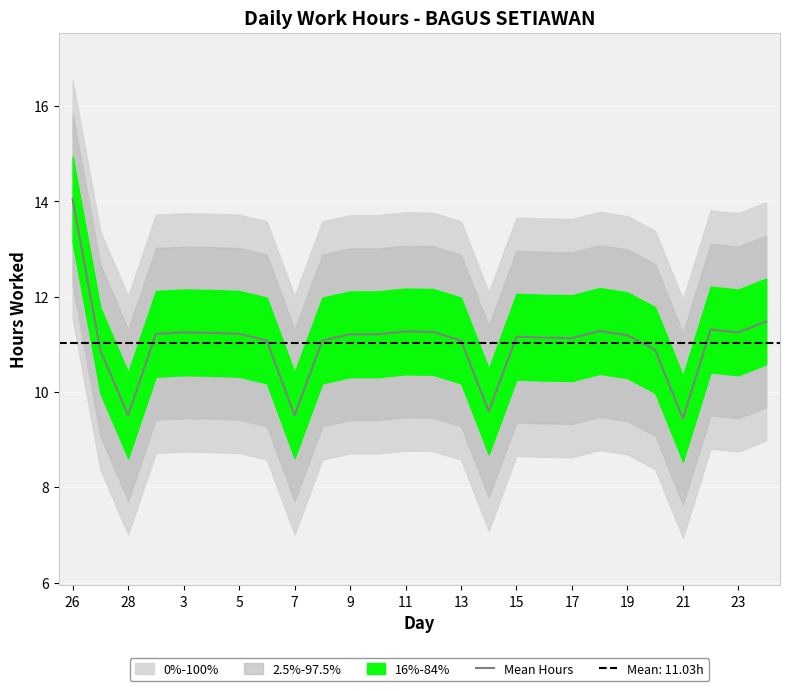

What is the minimum value shown in the chart?

9.4